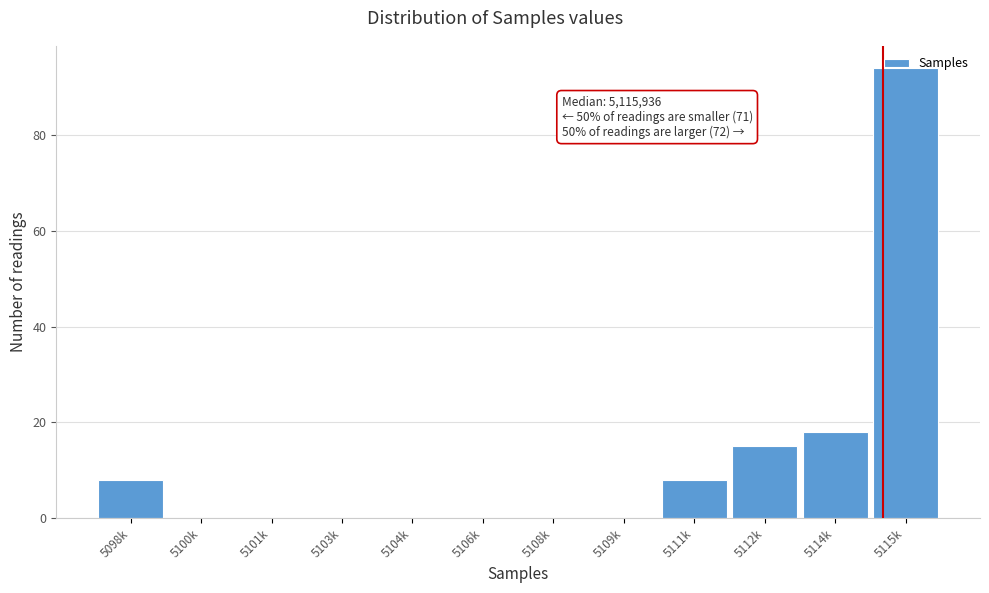

Between 5111k and 5109k, which is larger?

5111k